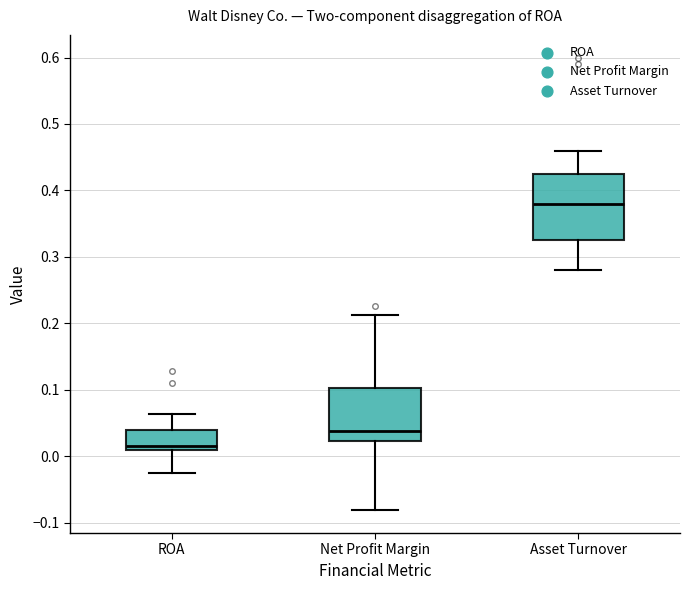

Which box has the highest median line?

Asset Turnover